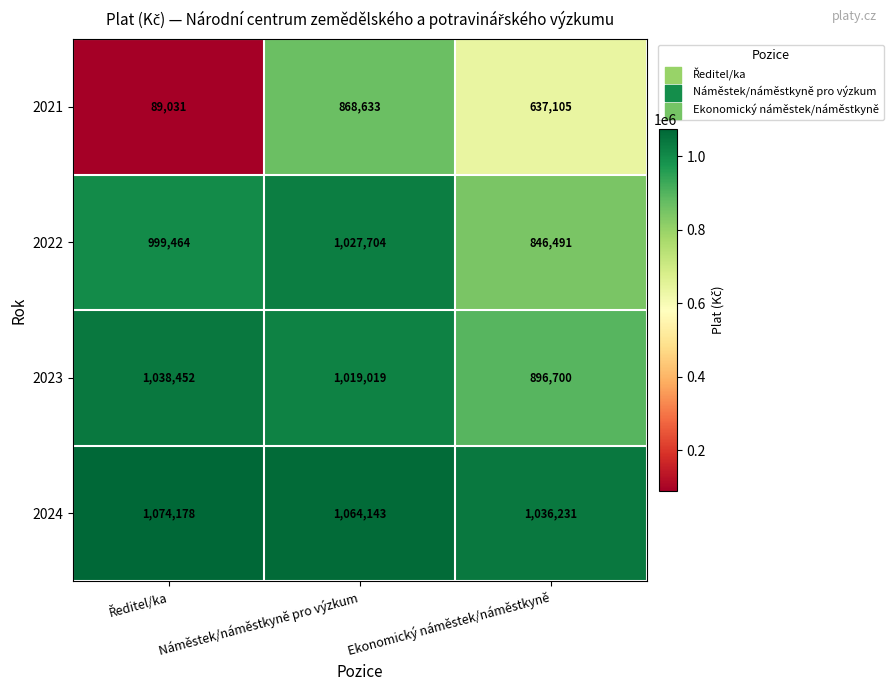

What is the difference between the highest and lowest values at Náměstek/náměstkyně pro výzkum?

195510